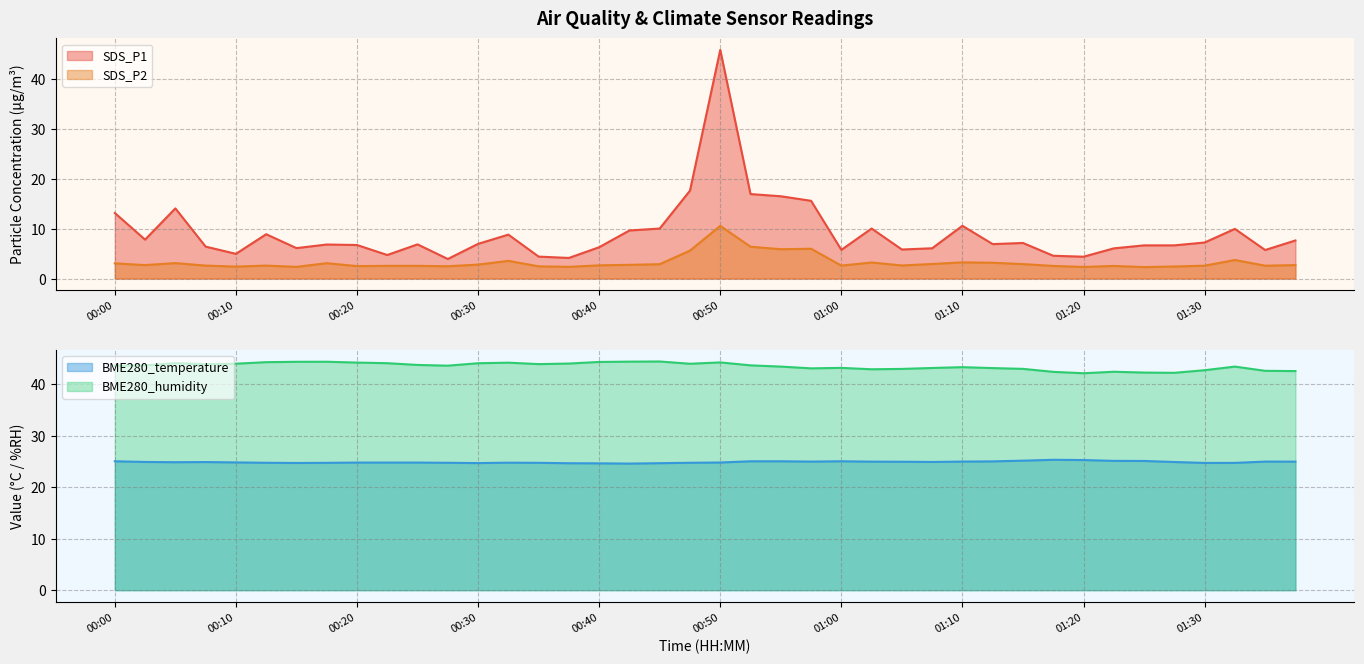

At which label does BME280_humidity reach its peak?

00:45